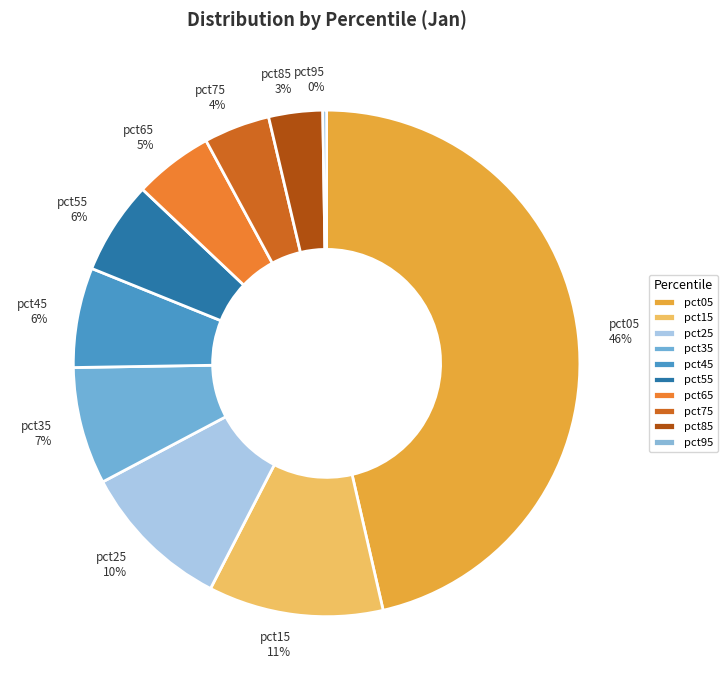

Which category has the biggest portion of the pie?

pct05